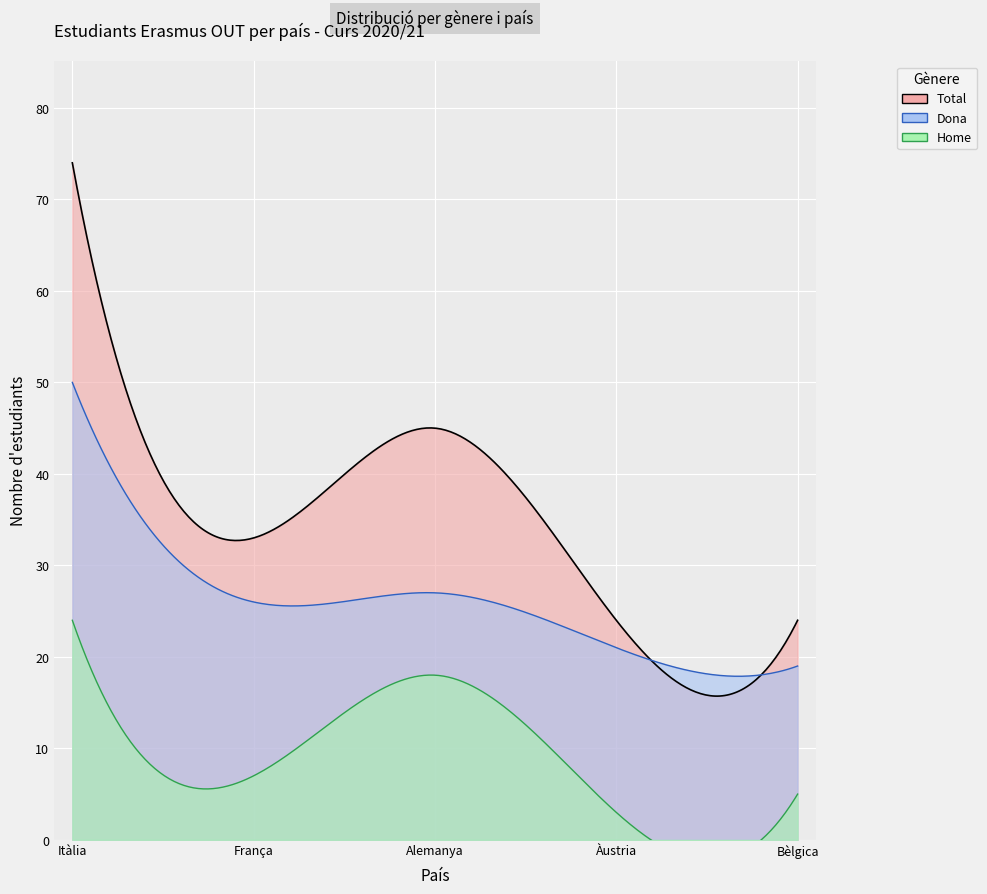

Is the value of Itàlia at Total greater than the value of Alemanya at Dona?

Yes